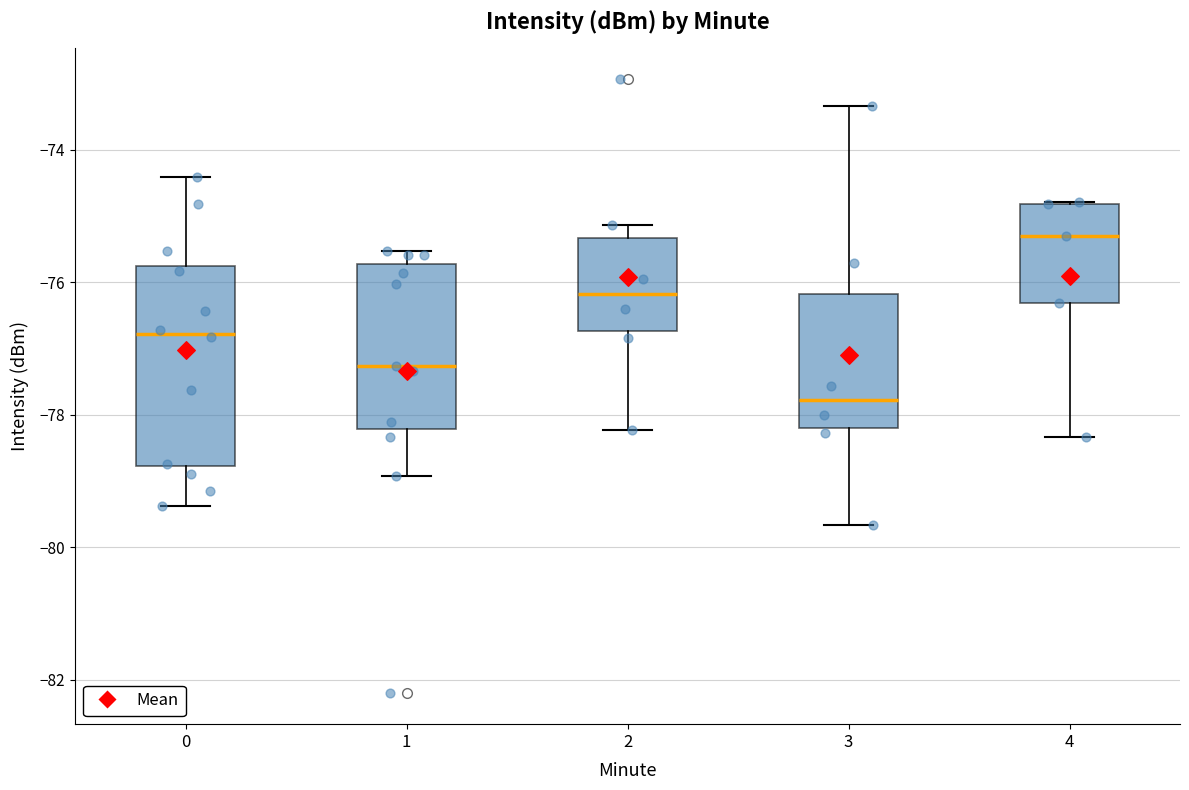

Reading left to right, read every box against the y-axis: the position of its median line, the range the box covers, and the ends of its whiskers. The values are not printed on the chart, so give them approximately, as read against the axis.

0: median -76.8, box -78.8 to -75.8, whiskers -79.4 to -74.4
1: median -77.2, box -78.2 to -75.8, whiskers -79.0 to -75.6
2: median -76.2, box -76.8 to -75.4, whiskers -78.2 to -75.2
3: median -77.8, box -78.2 to -76.2, whiskers -79.6 to -73.4
4: median -75.2, box -76.4 to -74.8, whiskers -78.4 to -74.8